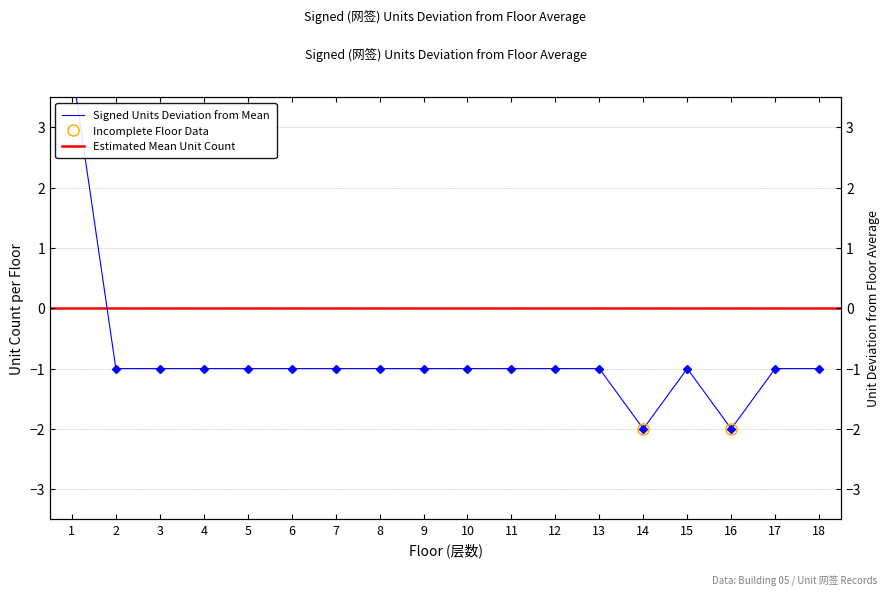

List the labels in order of value, largest first.

1, 2, 3, 4, 5, 6, 7, 8, 9, 10, 11, 12, 13, 15, 17, 18, 14, 16